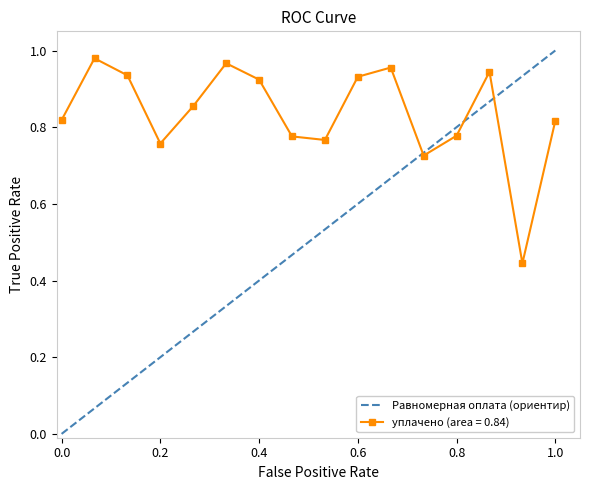

What is the greatest value displayed?

1